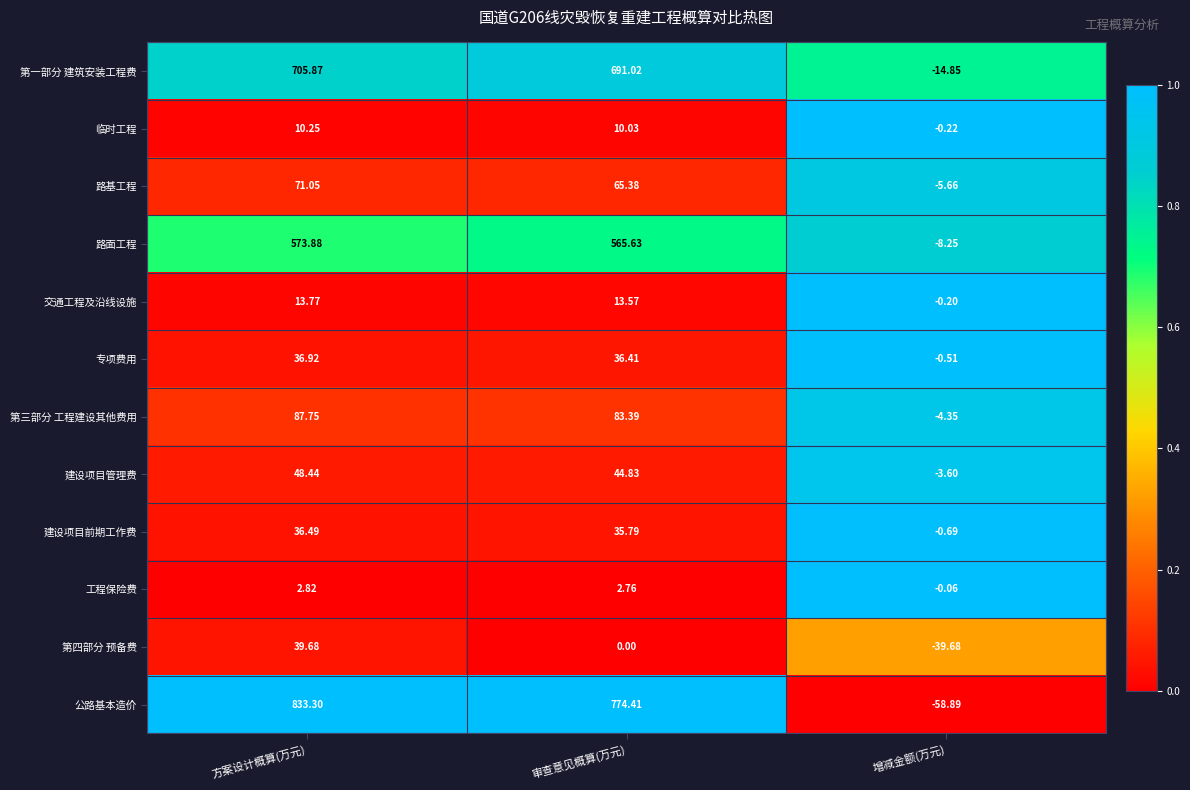

Which series has the widest spread of values?

公路基本造价